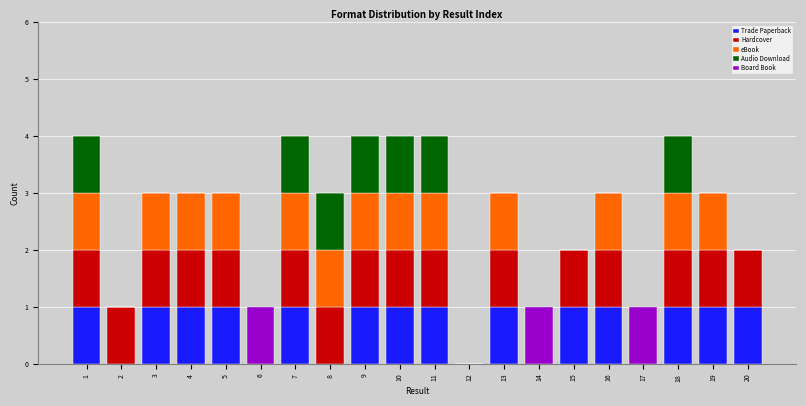

How many distinct data groups are displayed?

5